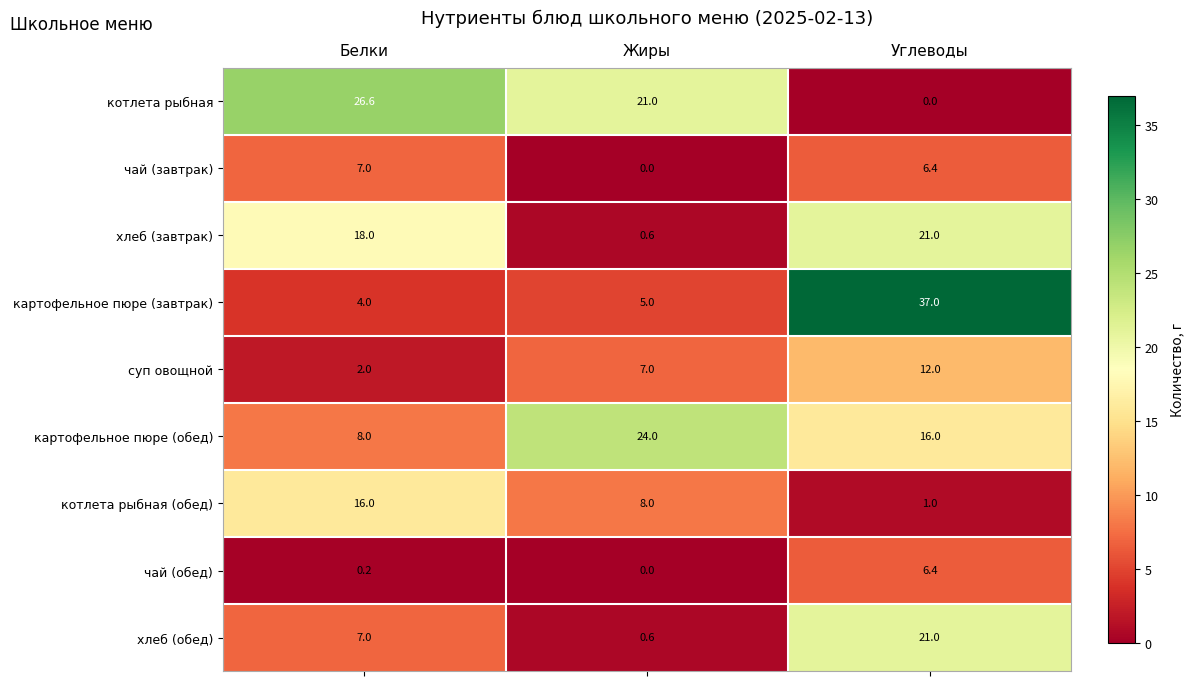

Count the number of categories in the chart.

3